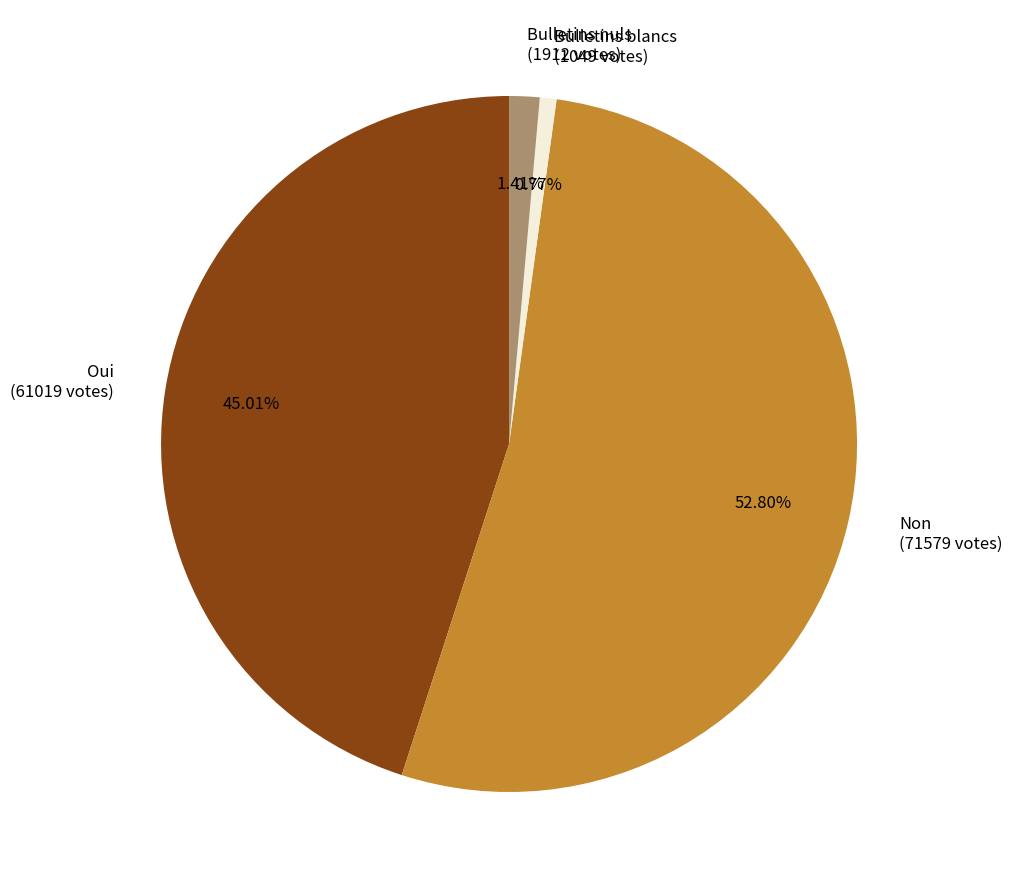

Which category has the biggest portion of the pie?

Non